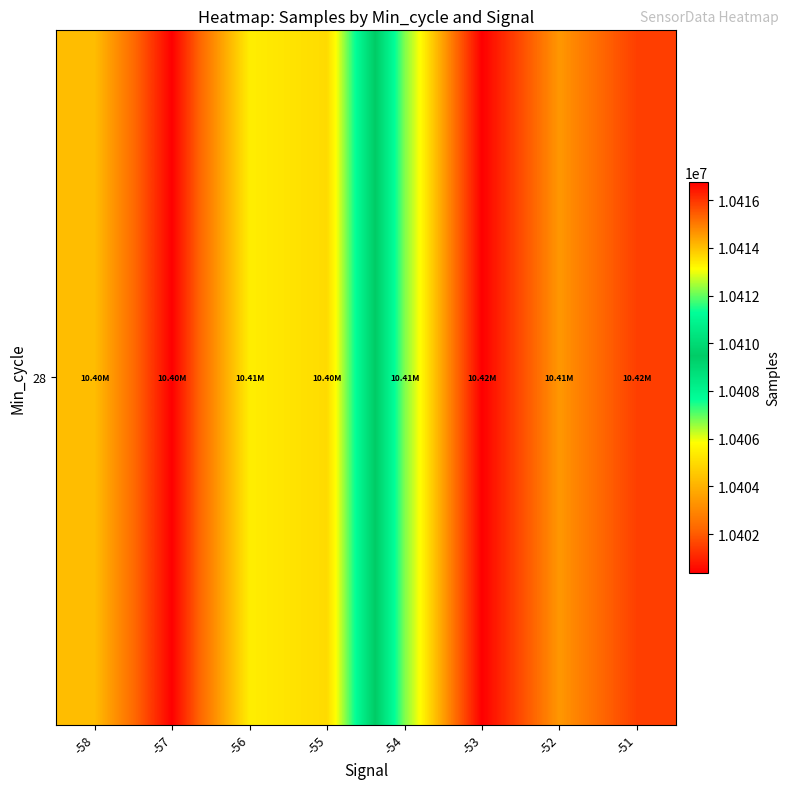

Reading left to right, list all the values displayed in this chart.

-58=10404283.0	-57=10400365.6	-56=10405429.7	-55=10404997.4	-54=10412188.0	-53=10416770.0	-52=10414585.5	-51=10415856.0